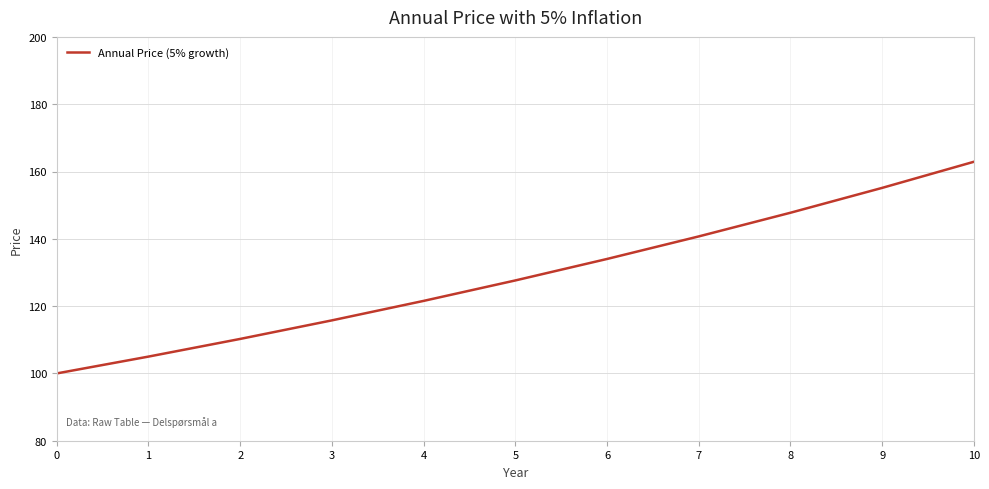

What is the maximum value shown in the chart?

162.9